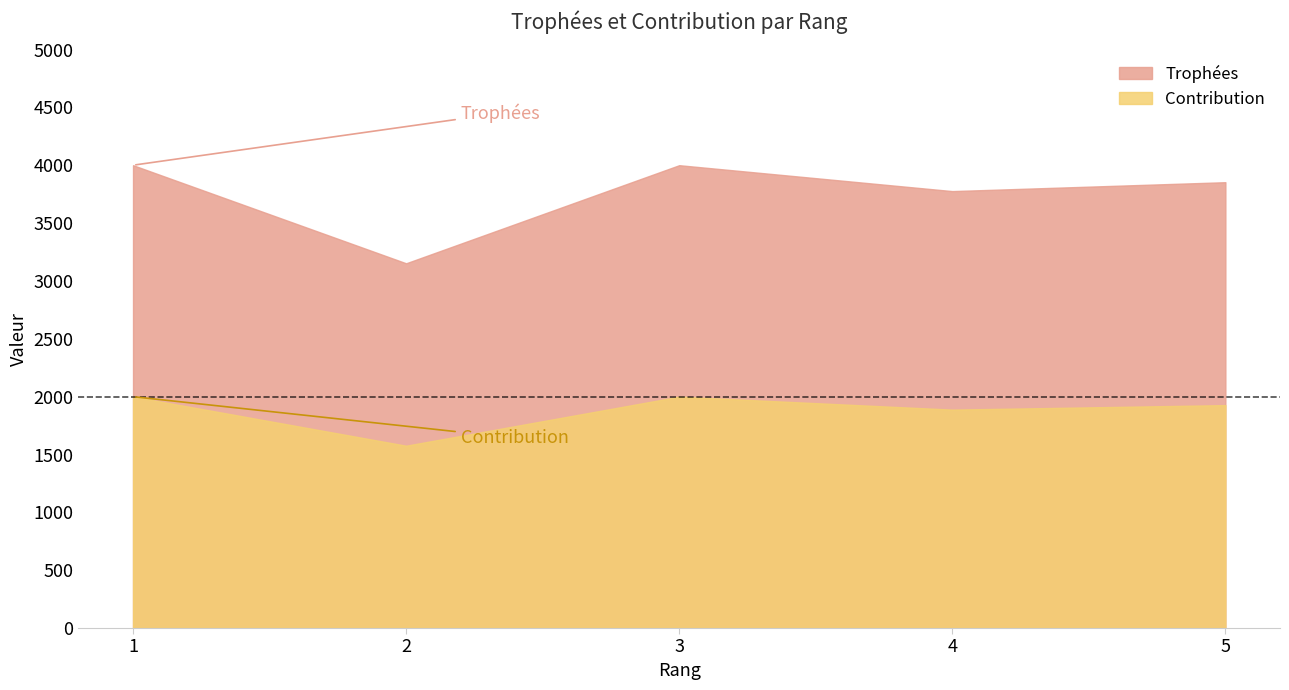

List the series in order of their overall mean, highest first.

Trophées, Contribution